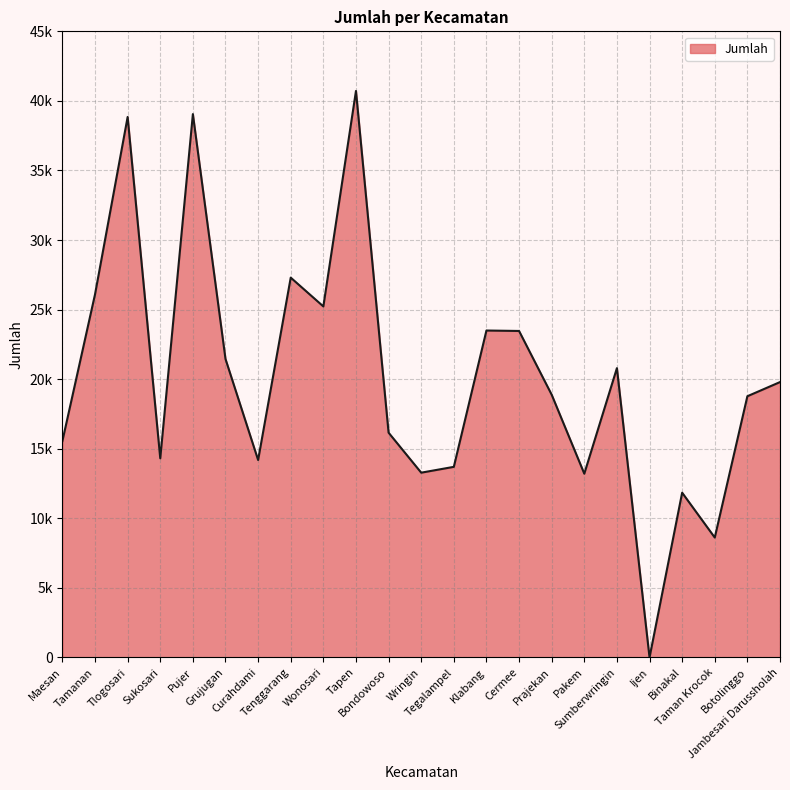

What is the value of the 2nd point from the left?

26.1